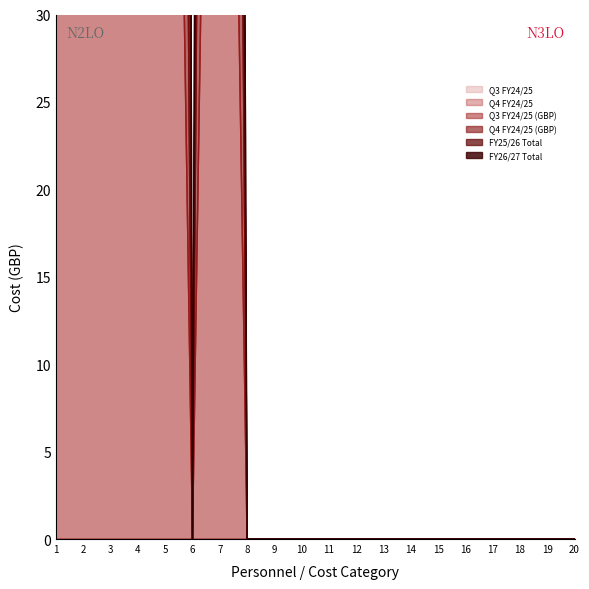

True or false: FY26/27 Total has more than 2 points higher than both neighbors.

False